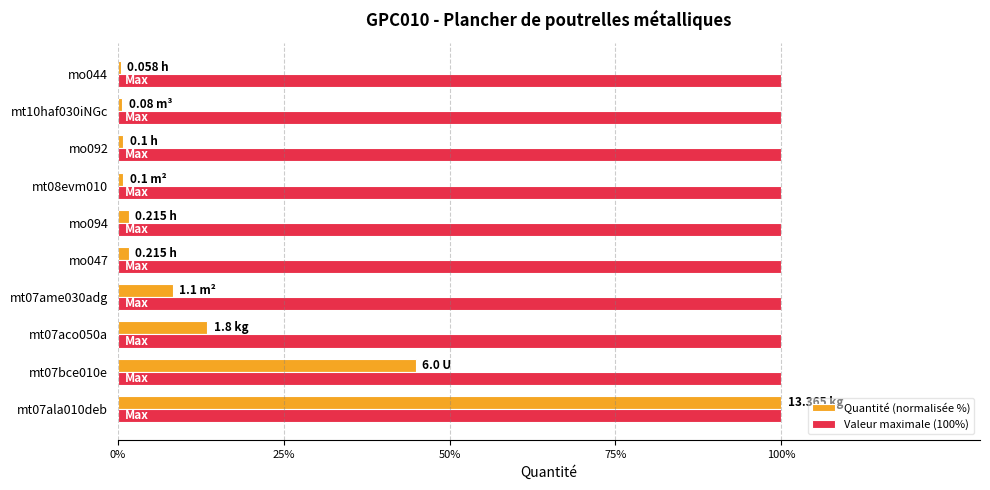

Rank the series by their average value, from highest to lowest.

Valeur maximale (100%), Quantité (normalisée %)